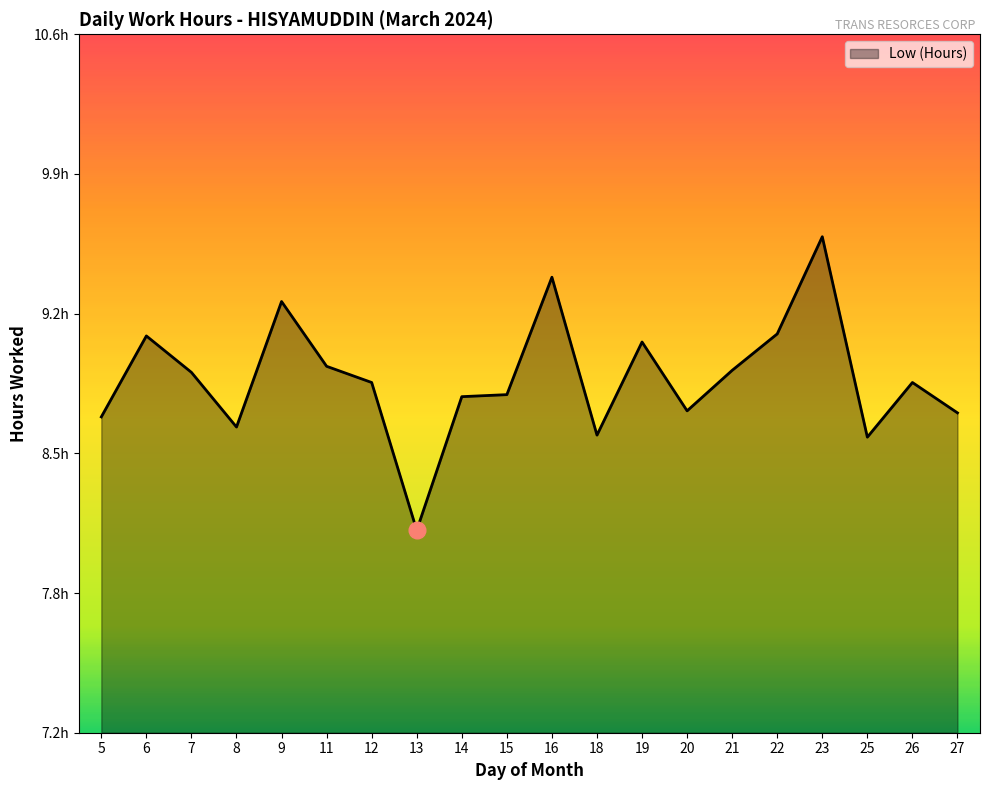

What is the minimum value shown in the chart?

8.2